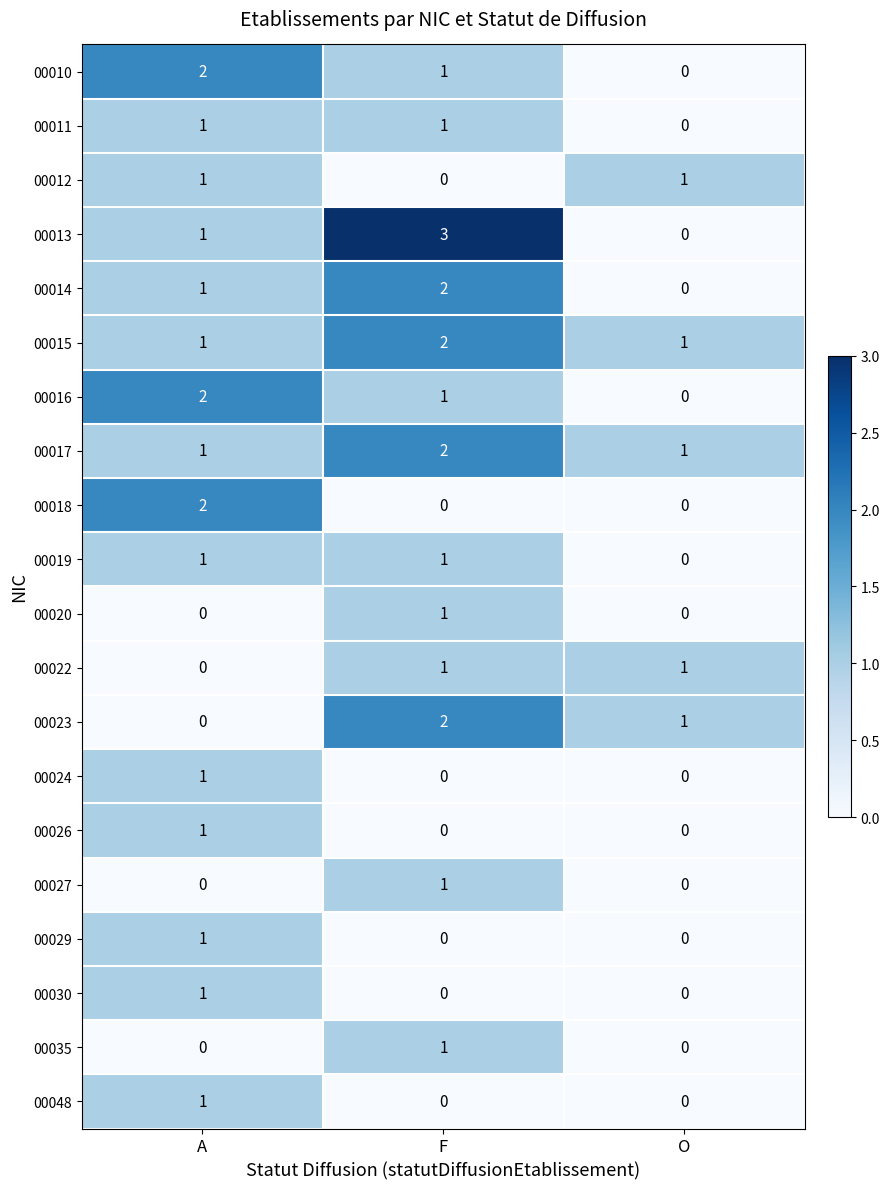

What is the total value across all series at F?

19